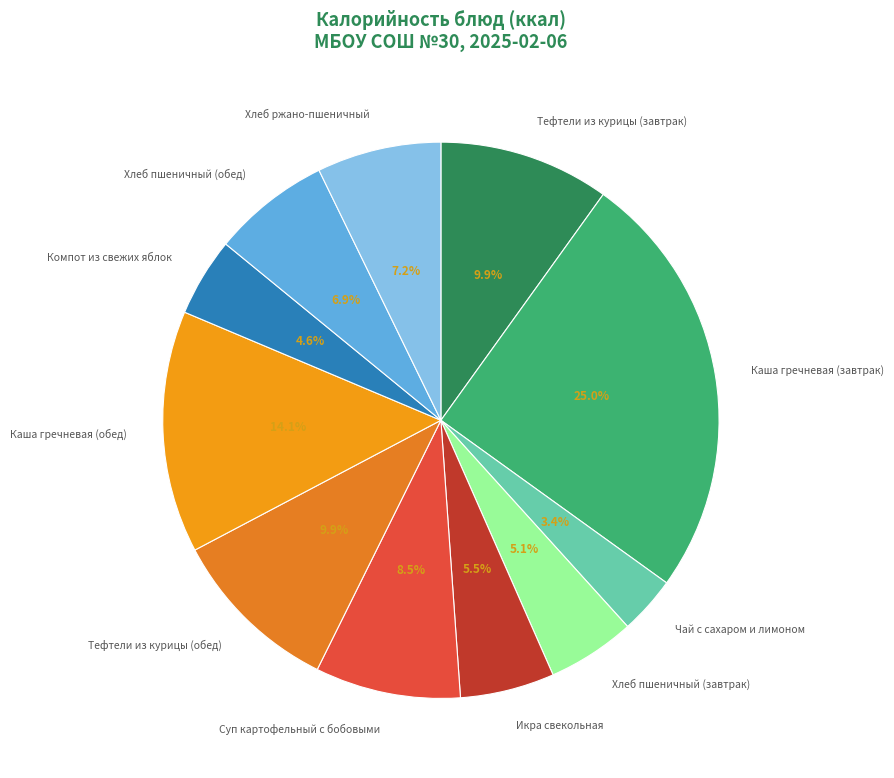

Is Хлеб пшеничный (обед) the majority of the pie?

No